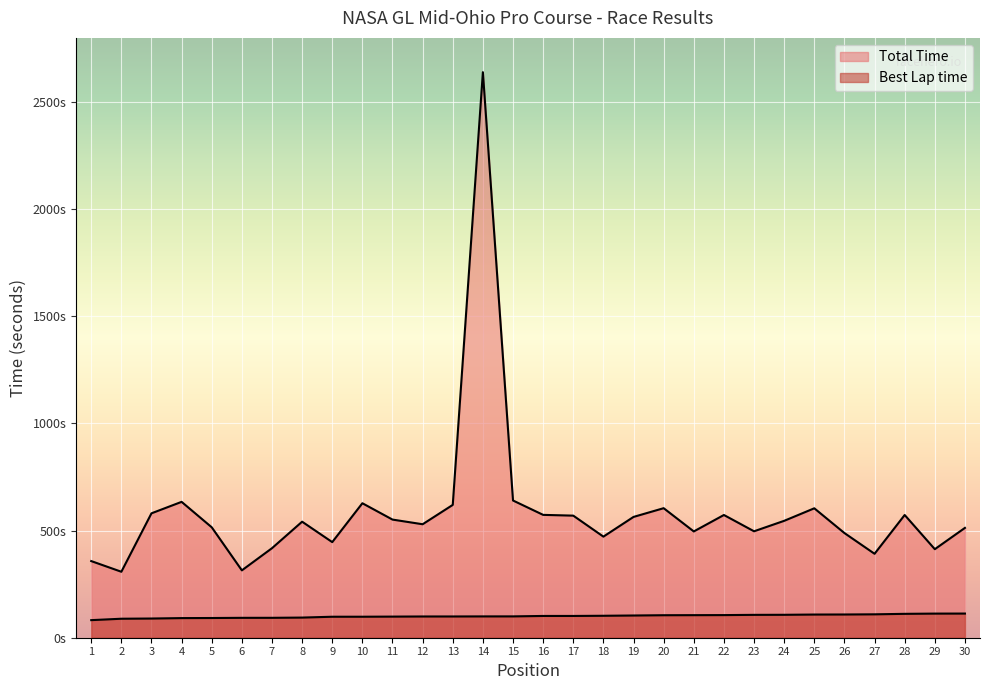

True or false: Best Lap time has more than 2 points higher than both neighbors.

False